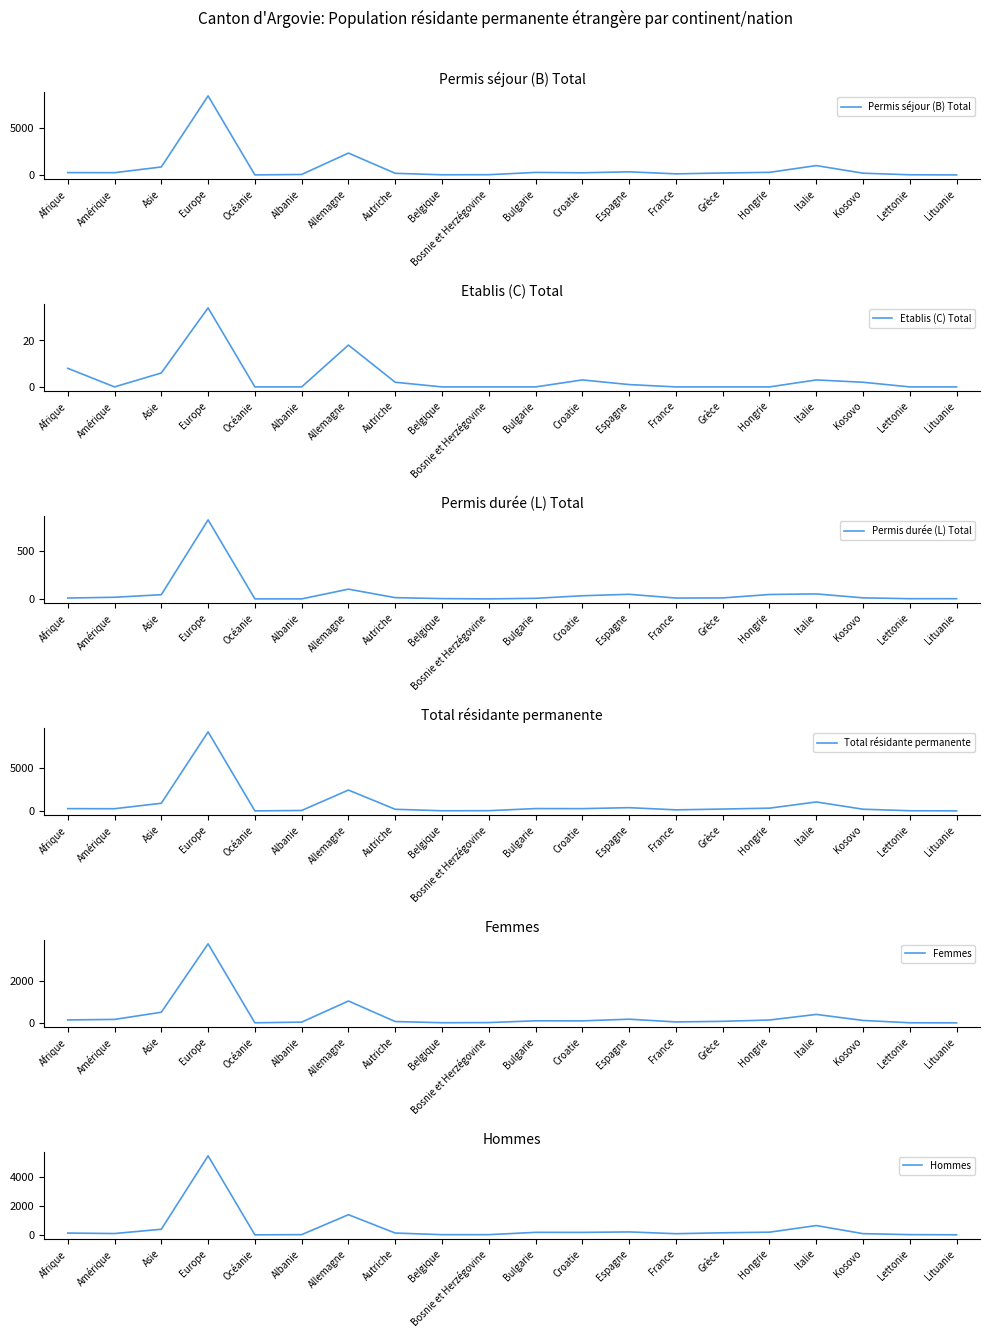

What is the greatest value displayed?

9192